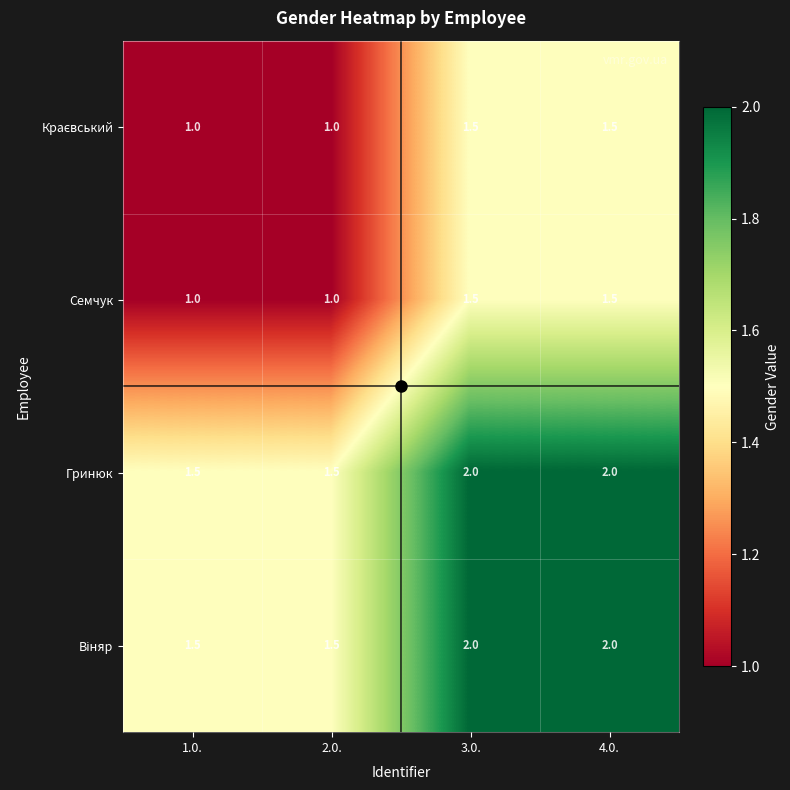

The value of Семчук at 1.0. is 1.0. True or false?

True